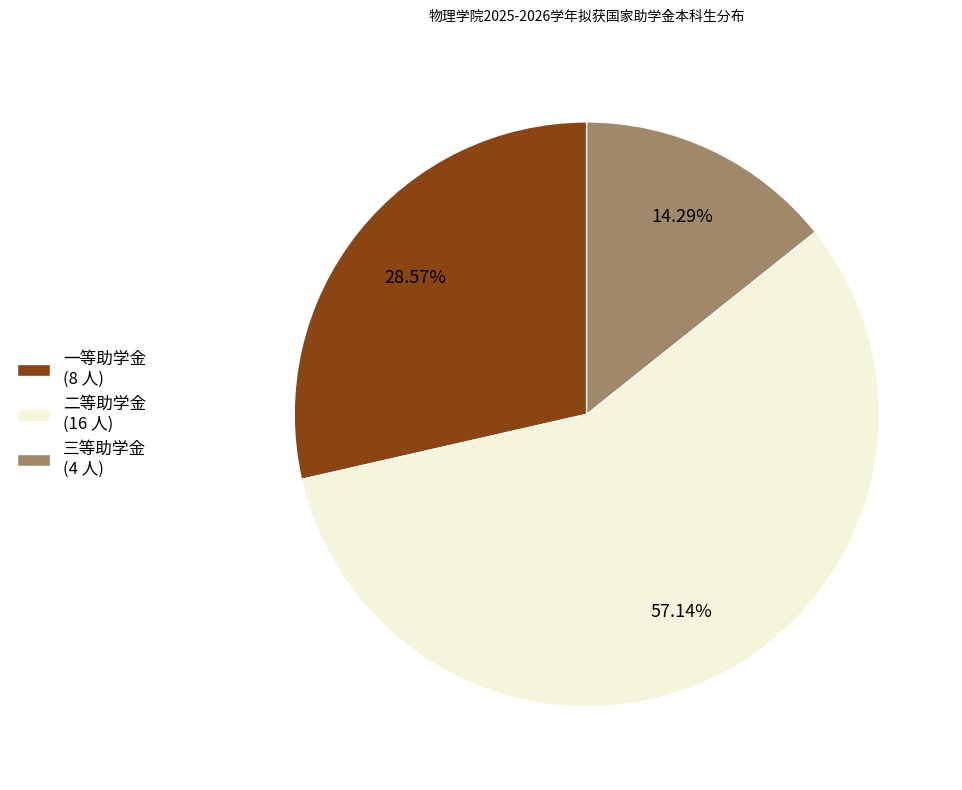

Rank the categories by value from lowest to highest.

三等助学金, 一等助学金, 二等助学金